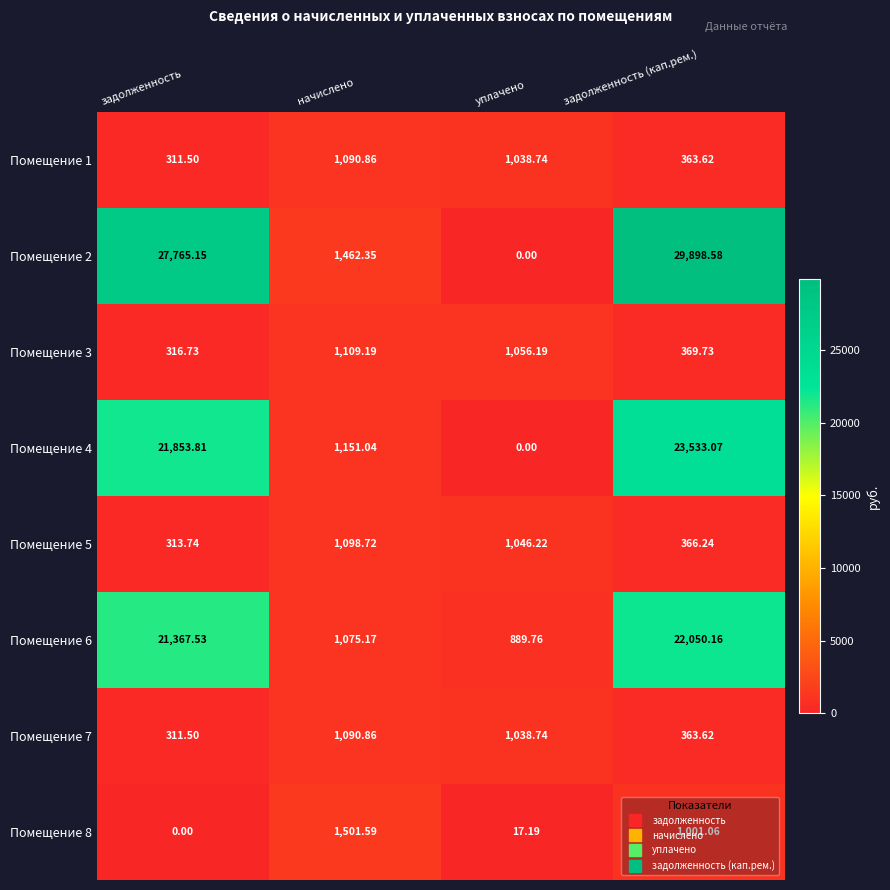

At which label is Помещение 2 closest to 14949?

задолженность